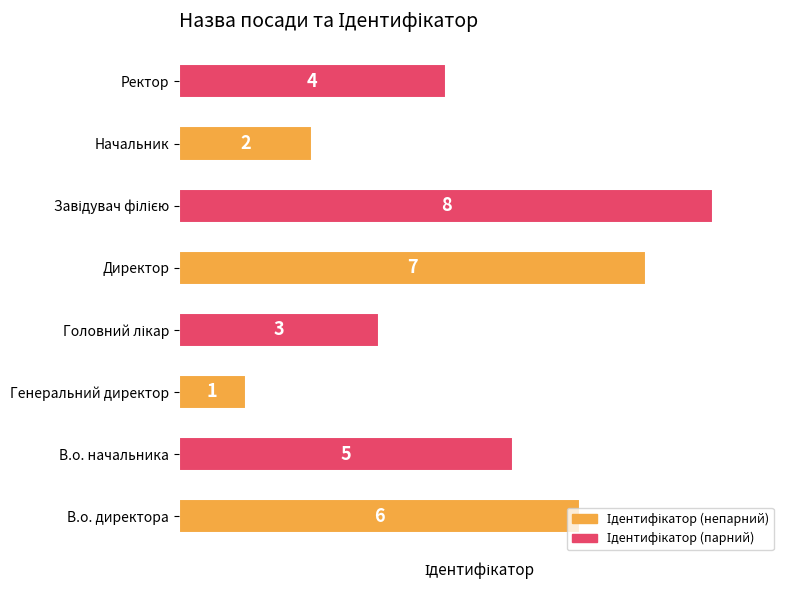

What is the sum of all values?

36